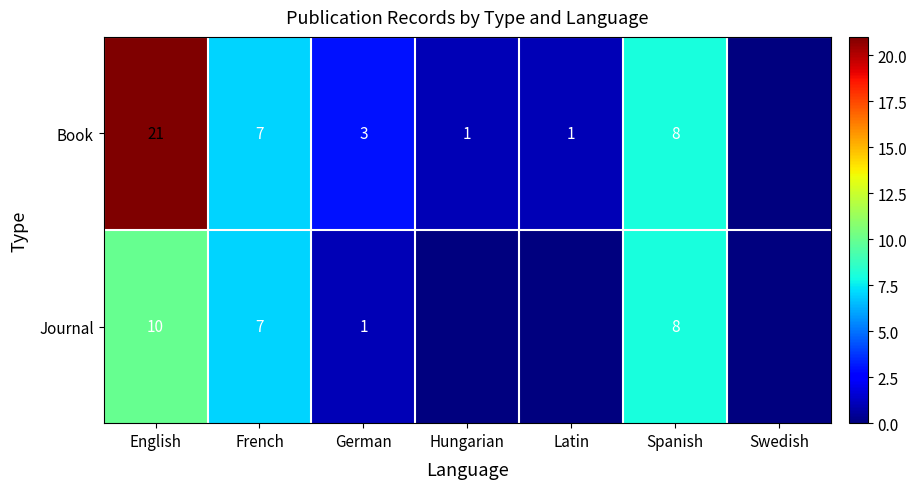

Is the value of Journal at English greater than the value of Book at German?

Yes